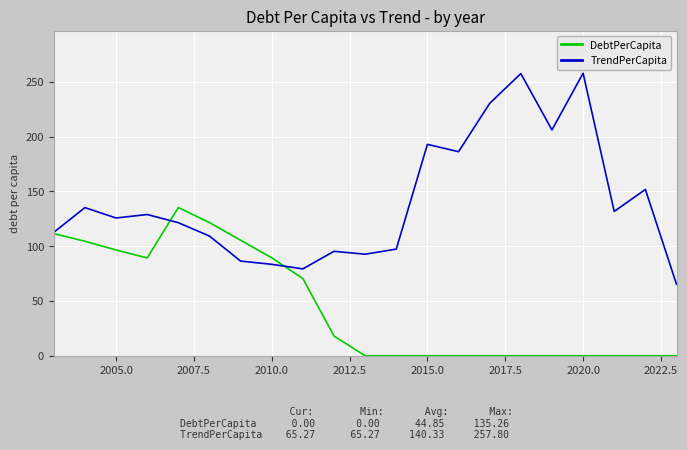

What is the sum of all TrendPerCapita values?

2947.0